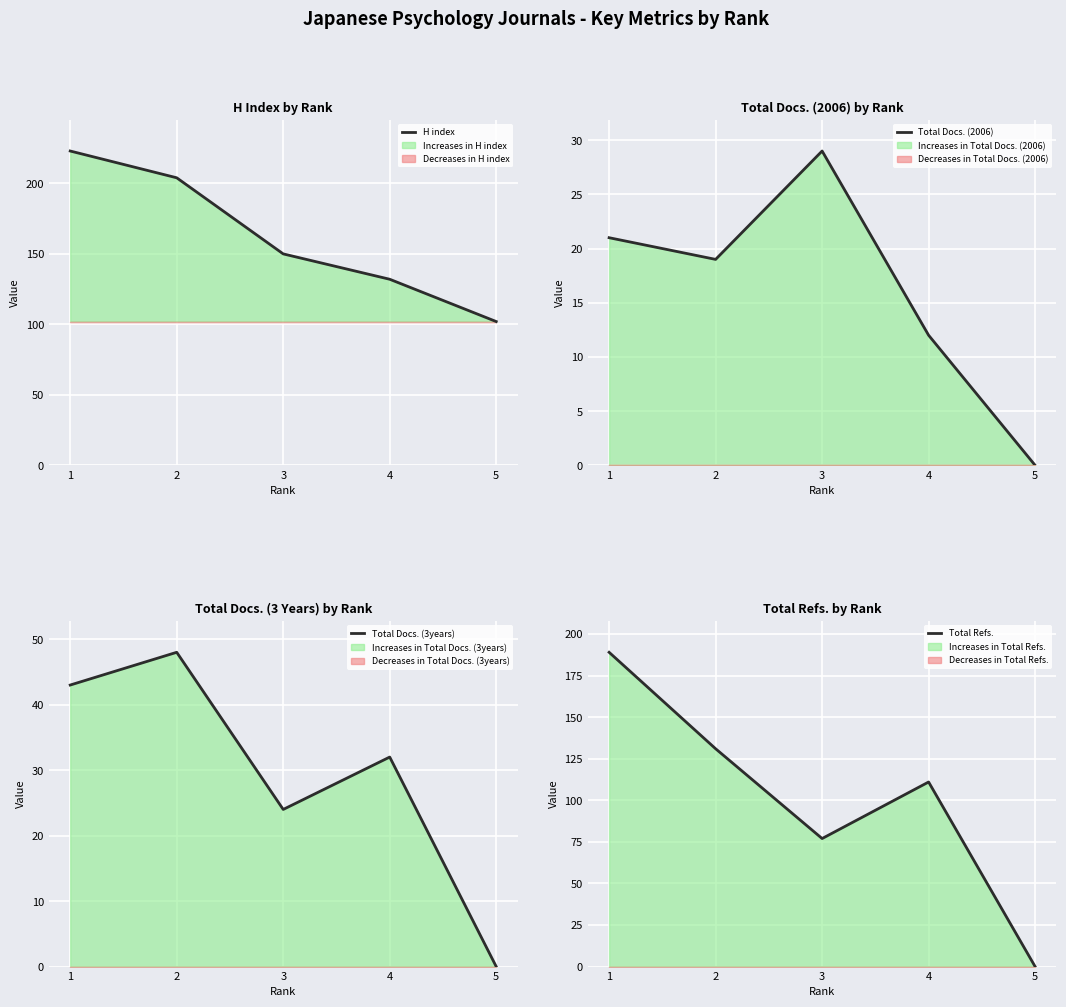

True or false: Total Refs. and H index intersect in this chart.

False